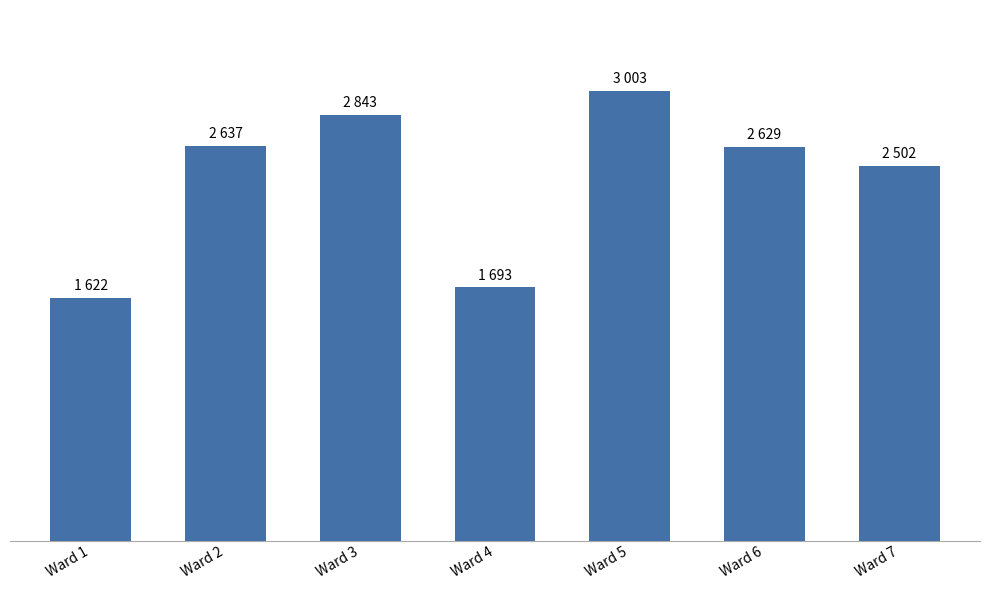

What is the maximum value shown in the chart?

3003